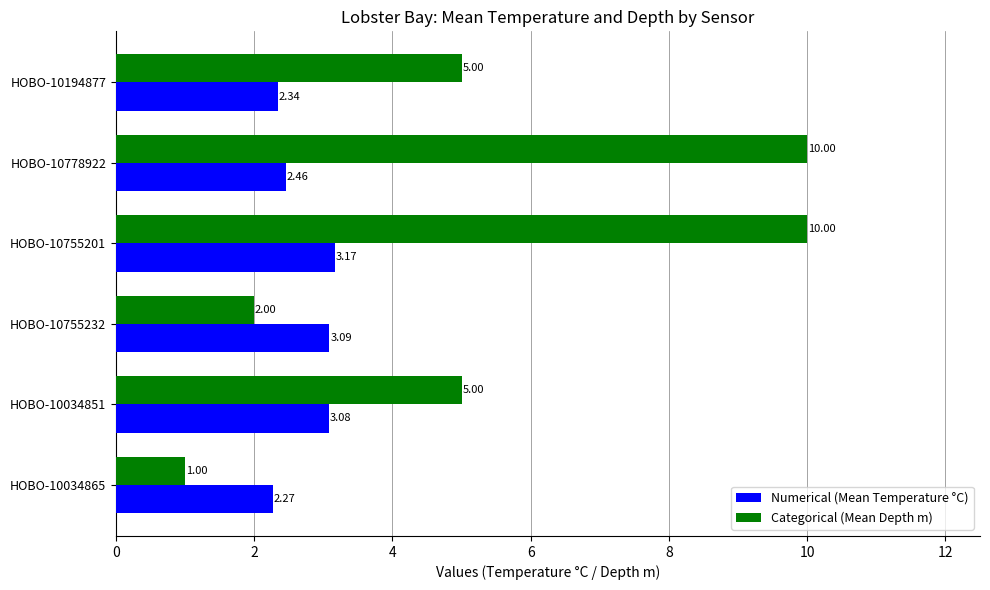

At which category is the sum across all series the highest?

HOBO-10755201